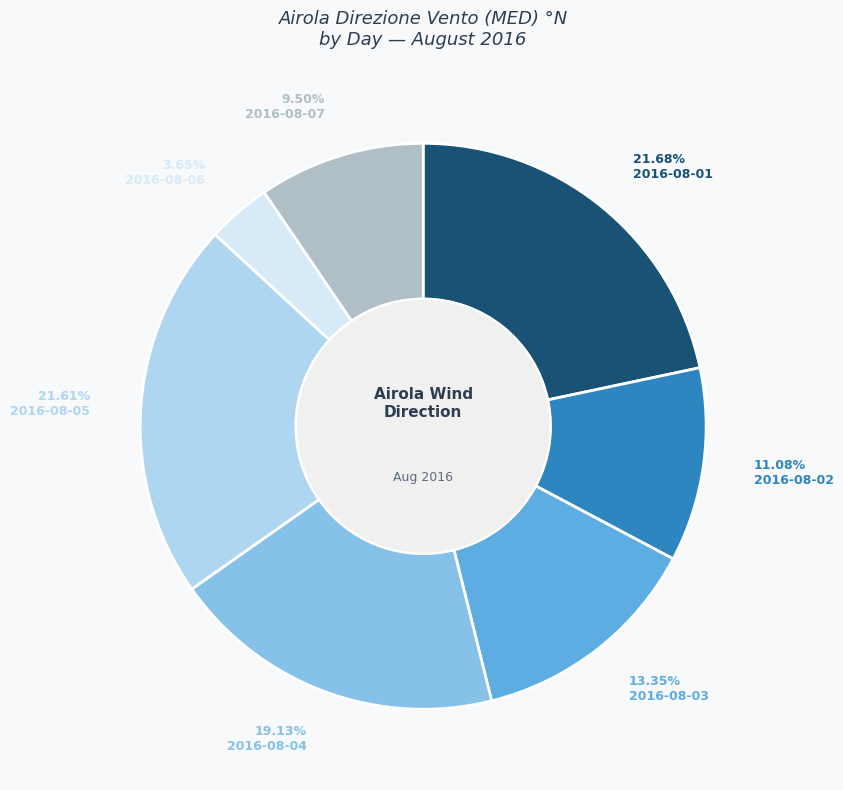

How many slices are in this pie chart?

7